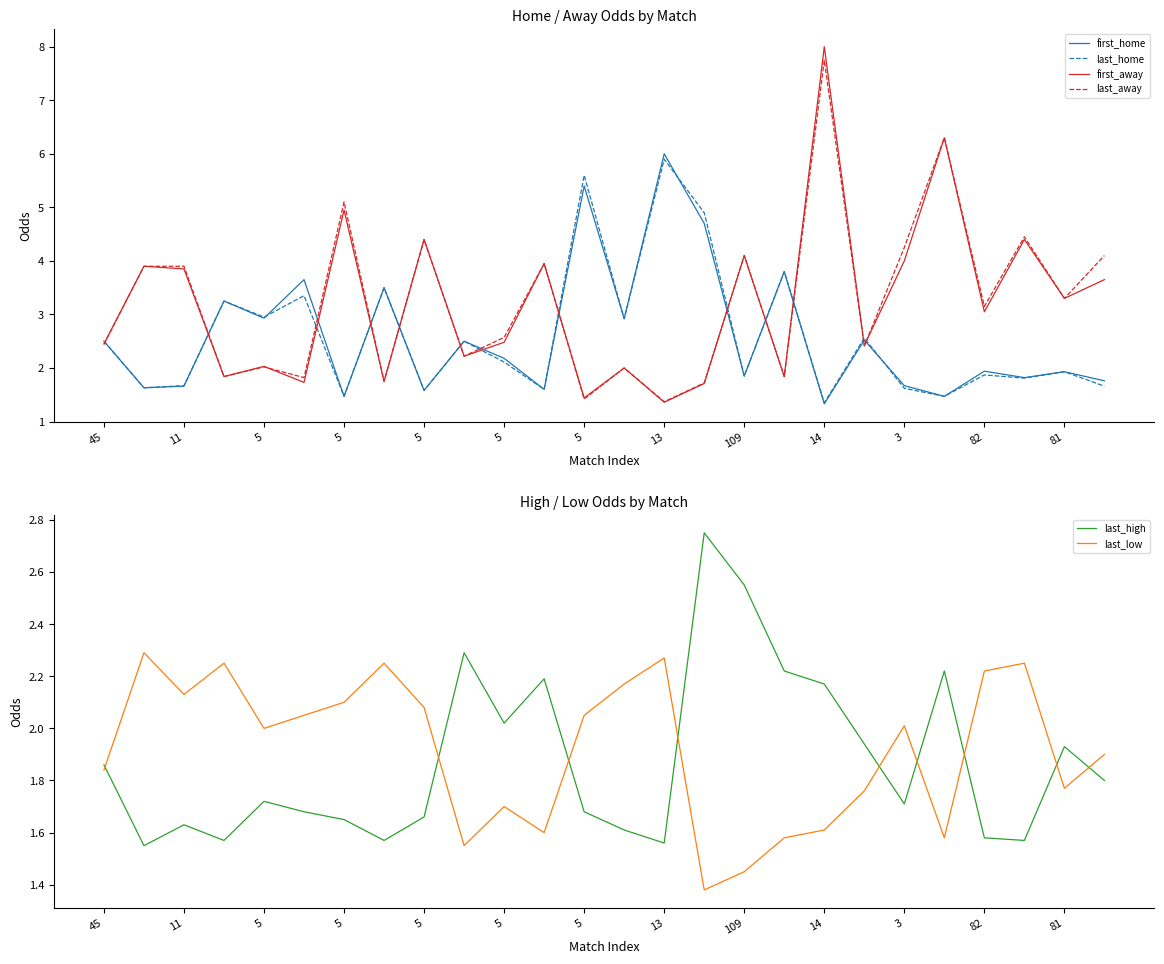

What is the sum of the first_home values at 5 and 18?

4.6